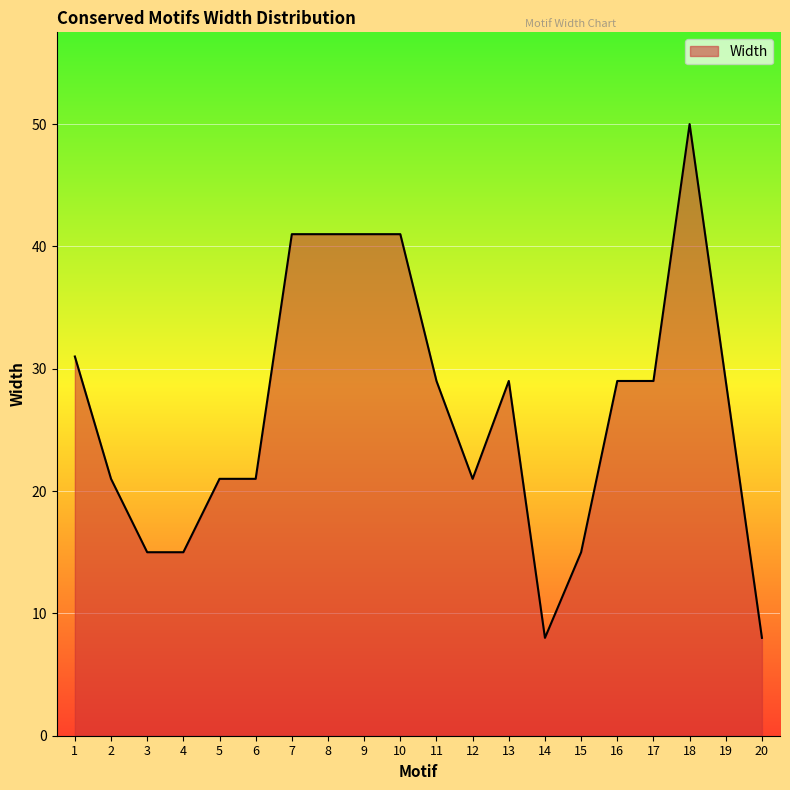

What is the maximum value shown in the chart?

50